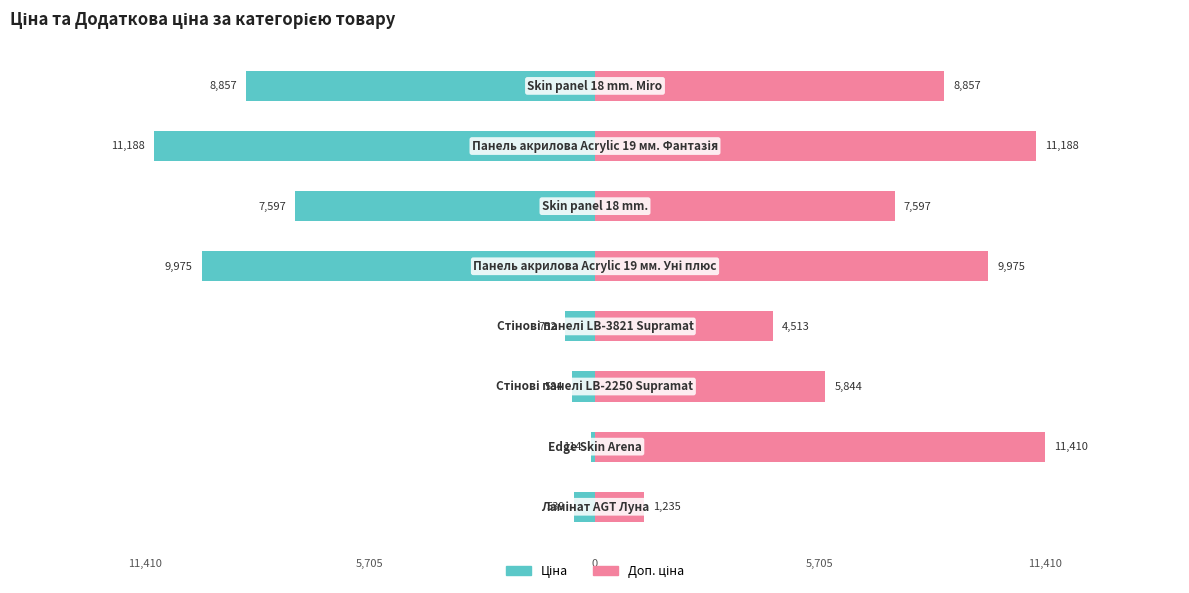

What is the difference between the highest and lowest values at 5,705?

11524.1